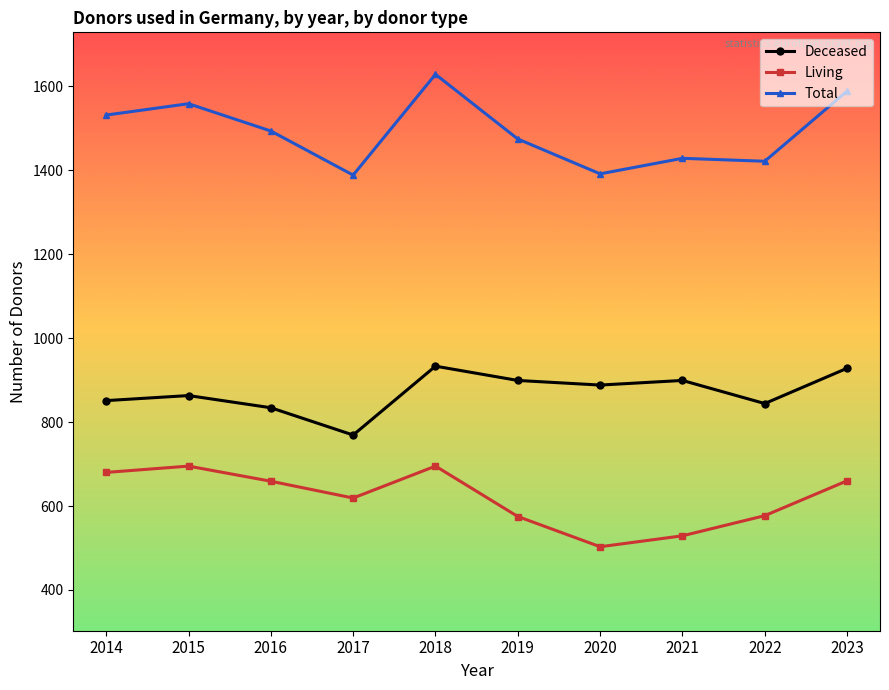

Rank the series by their average value, from lowest to highest.

Living, Deceased, Total